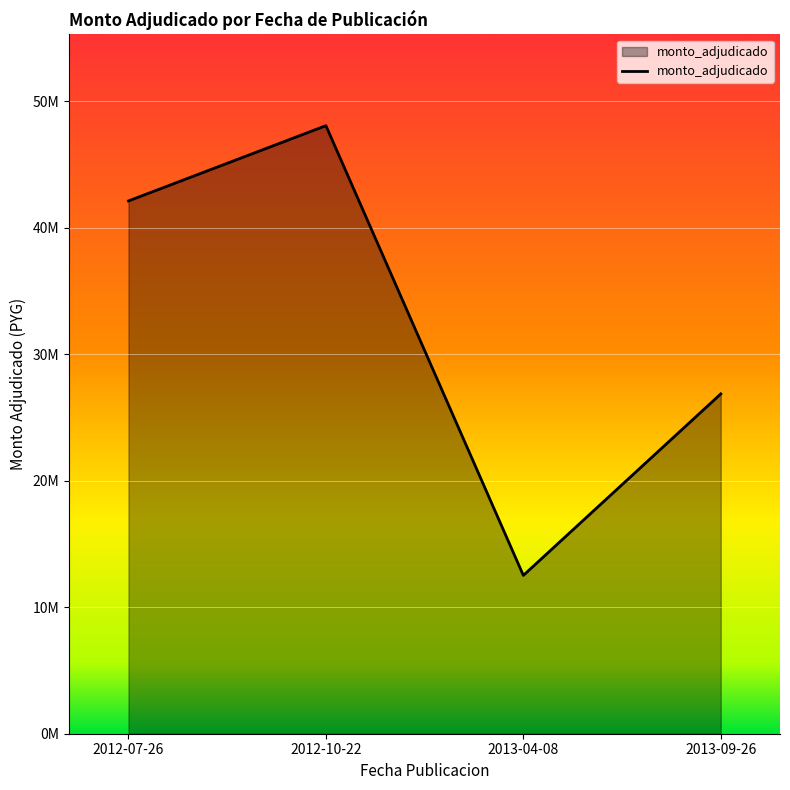

What is the label of the 2nd point from the left?

2012-10-22